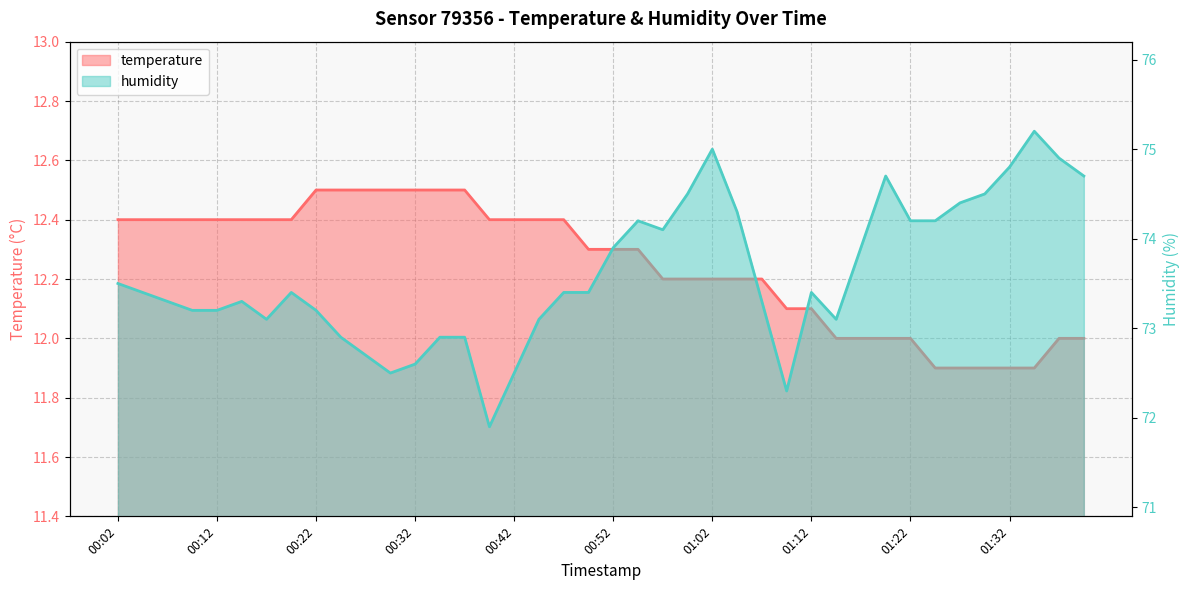

What is the value of the temperature point at the 7th from the left?

12.4